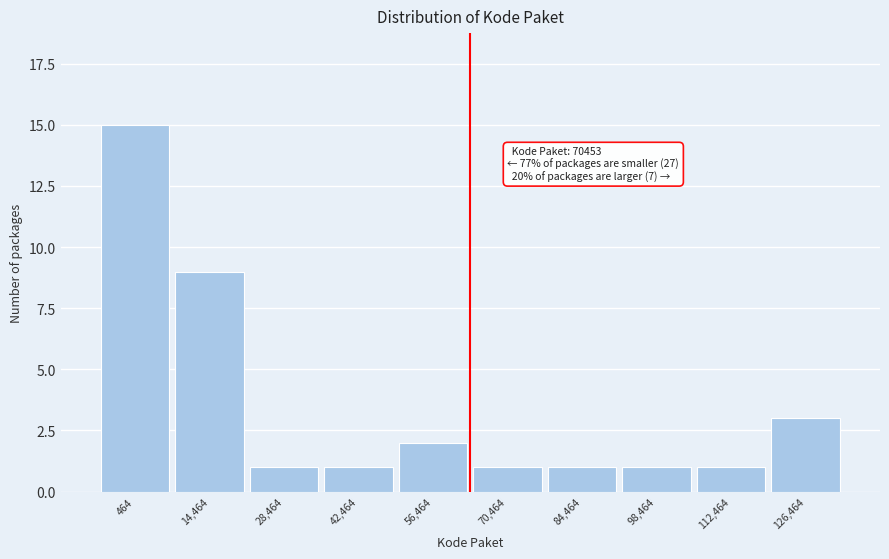

Reading left to right, what are all the values shown in this chart?

464=15	14,464=9	28,464=1	42,464=1	56,464=2	70,464=1	84,464=1	98,464=1	112,464=1	126,464=3